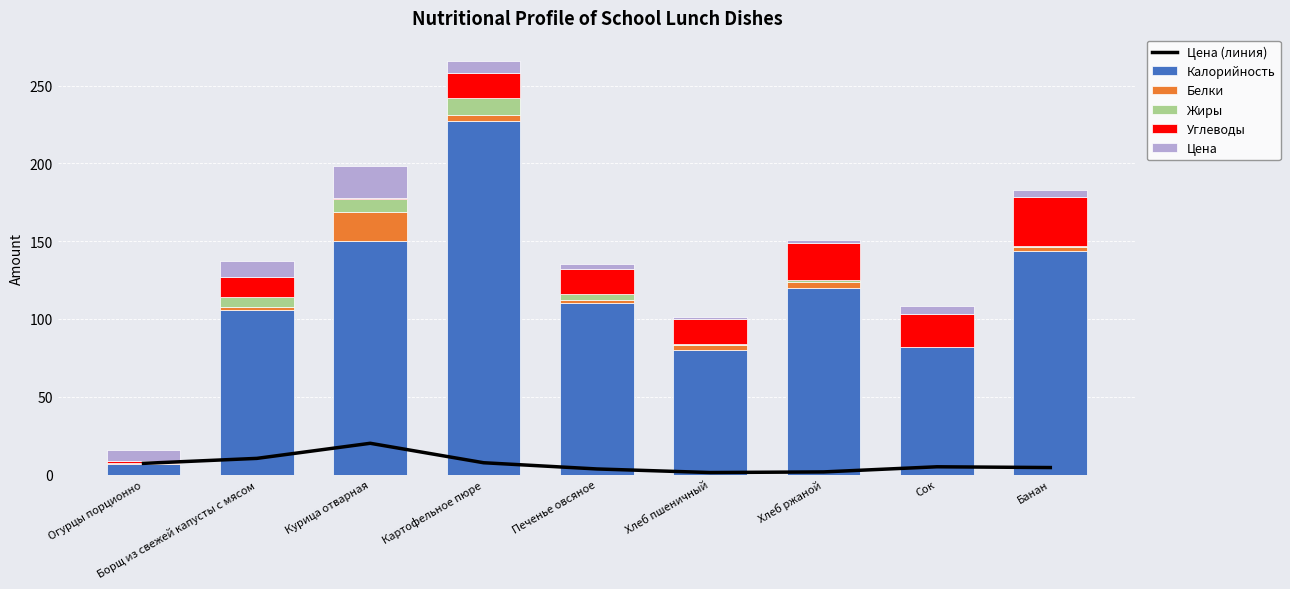

At which label does Жиры first exceed 1?

Борщ из свежей капусты с мясом